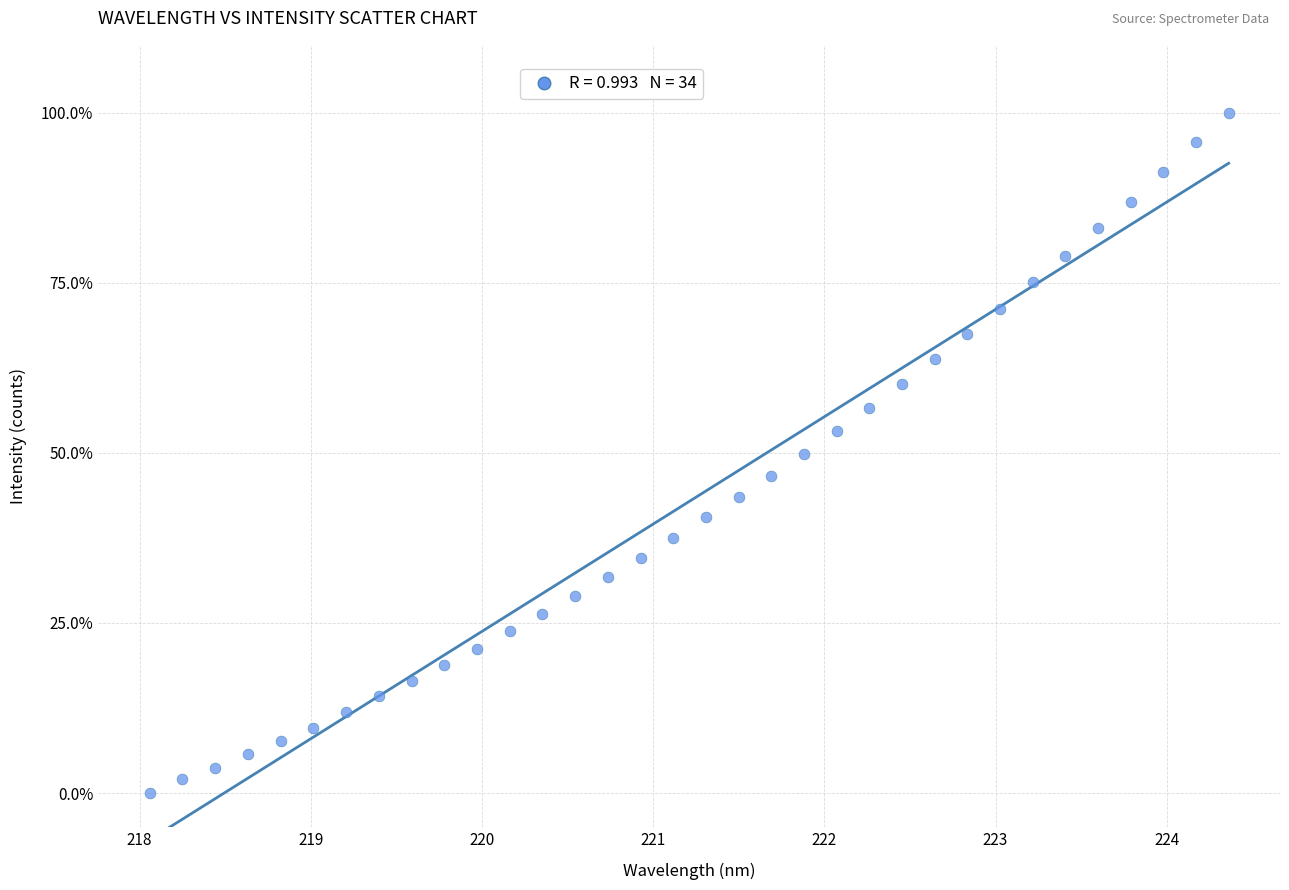

What is the range of Y values (max minus min)?

100.0